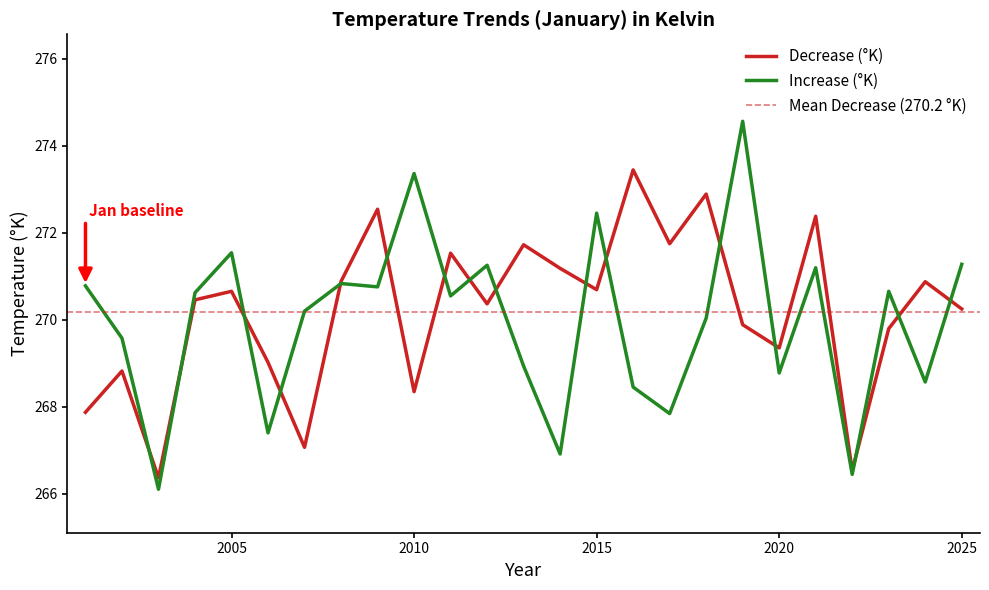

What are all the series names shown in the legend?

Decrease (°K), Increase (°K)